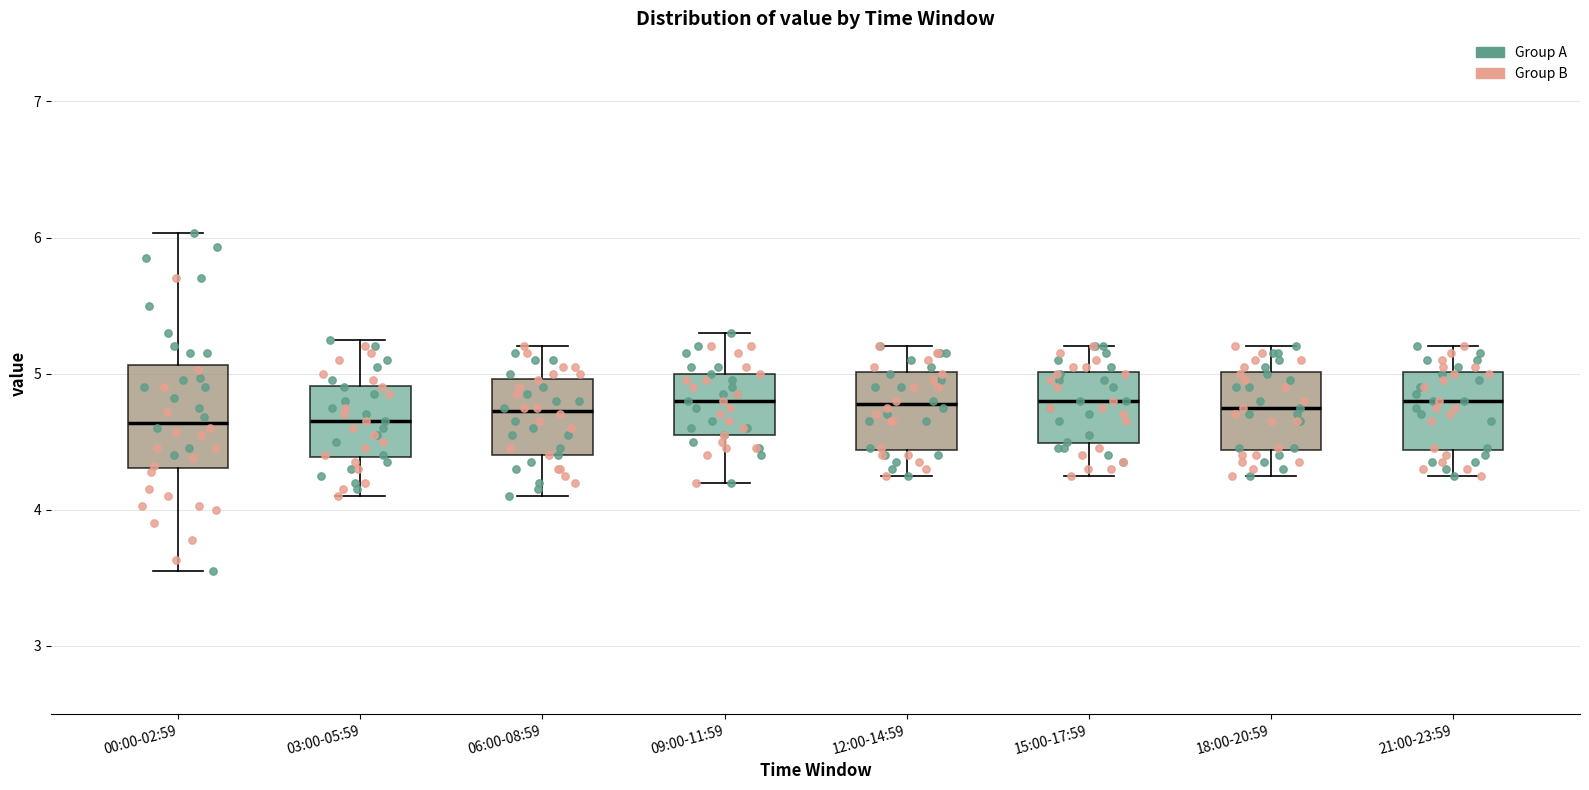

Which box is the tallest, from its lower edge to its upper edge?

00:00-02:59